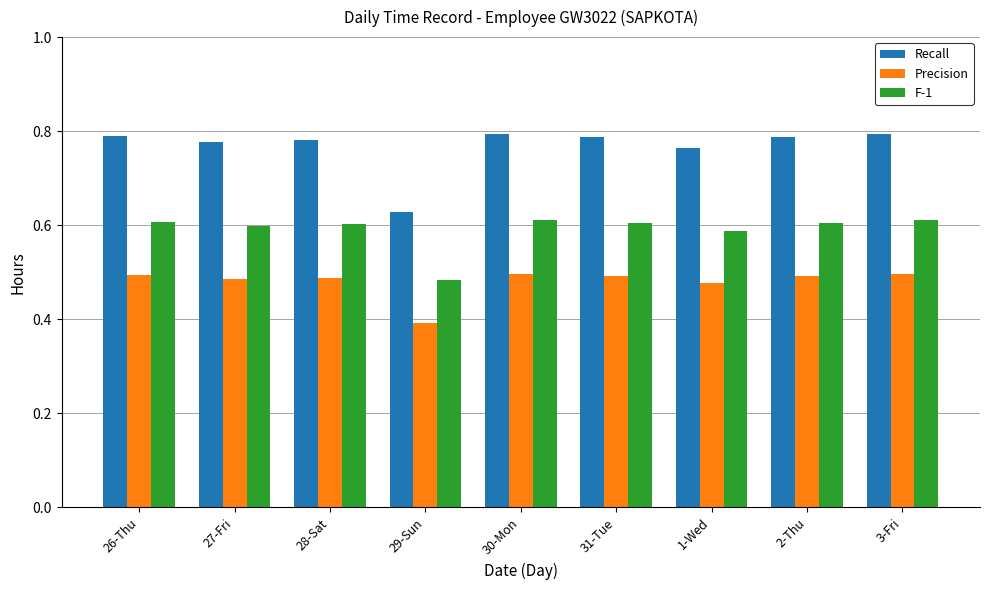

At which label does Precision reach its minimum?

29-Sun